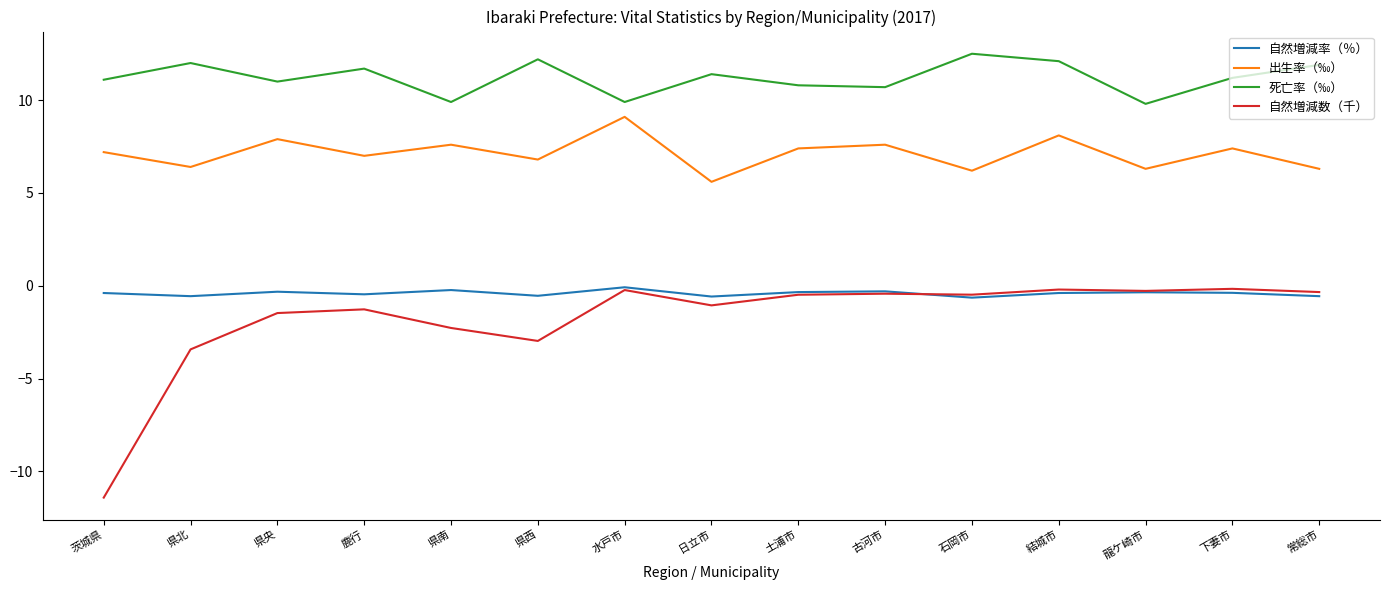

What value does the 死亡率（‰） series have at 県北?

12.0